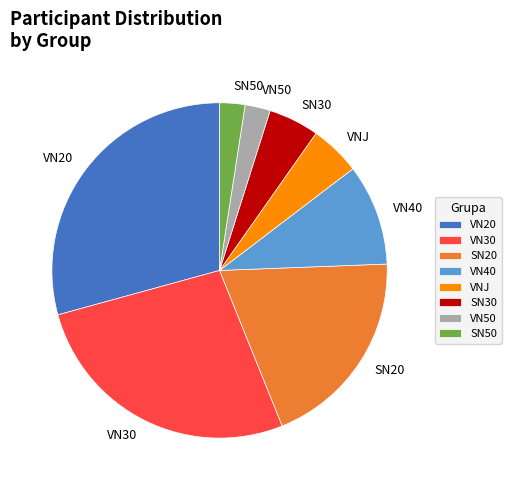

Combined, do VN20 and SN20 account for over 50%?

No